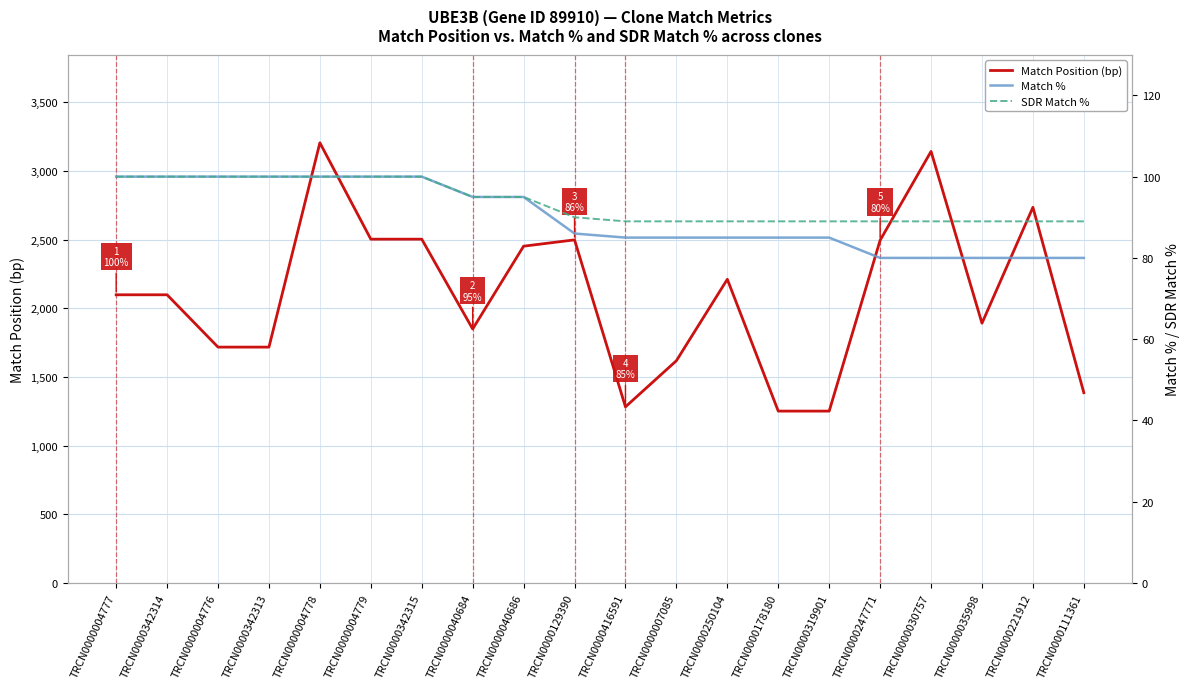

How many data points in Match % are above 86?

9